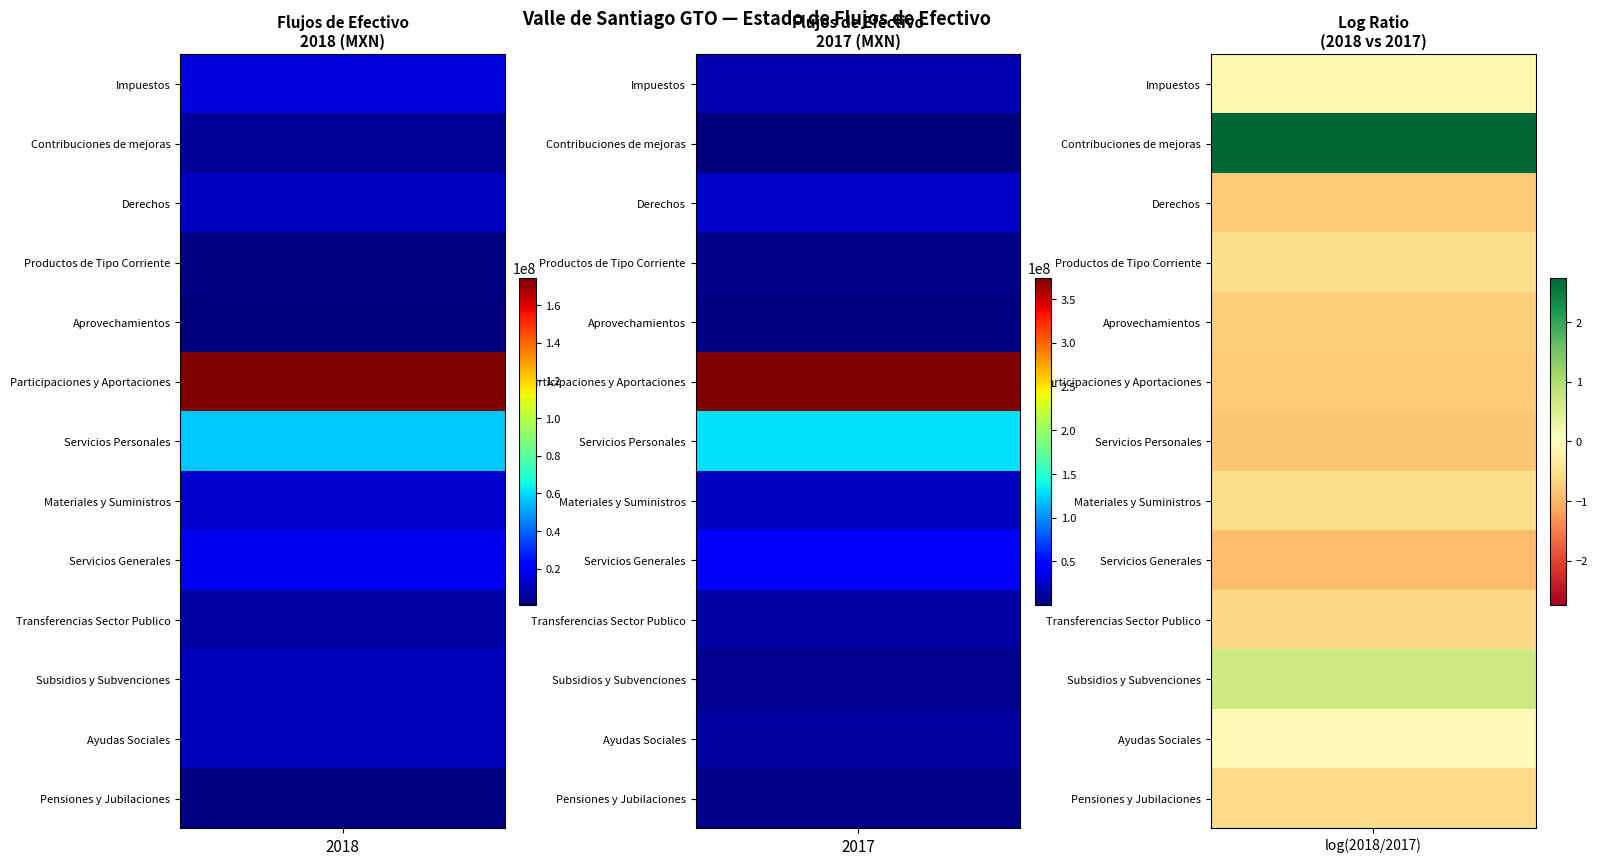

Is it true that Impuestos equals 4235385.9 at 0?

False